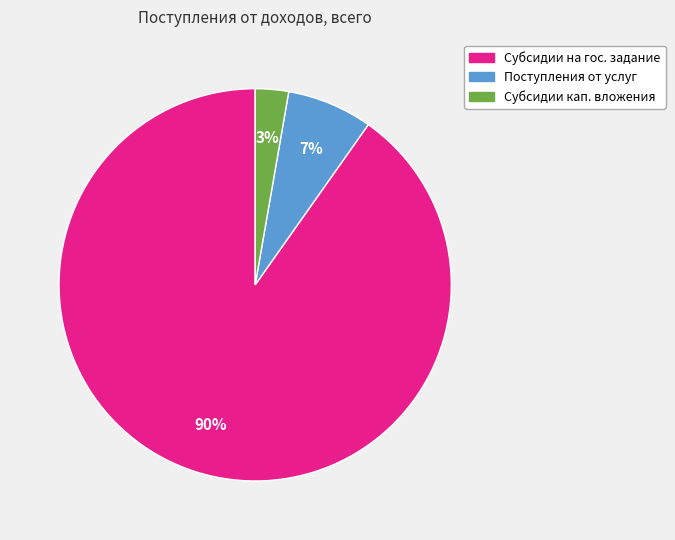

Is there a majority slice in this chart?

Yes